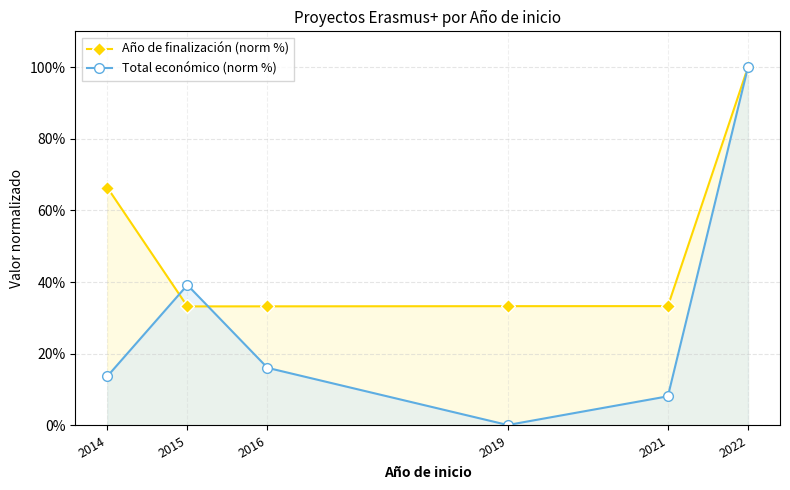

What is the value of the Año de finalización (norm %) point at the 6th from the left?

100.0